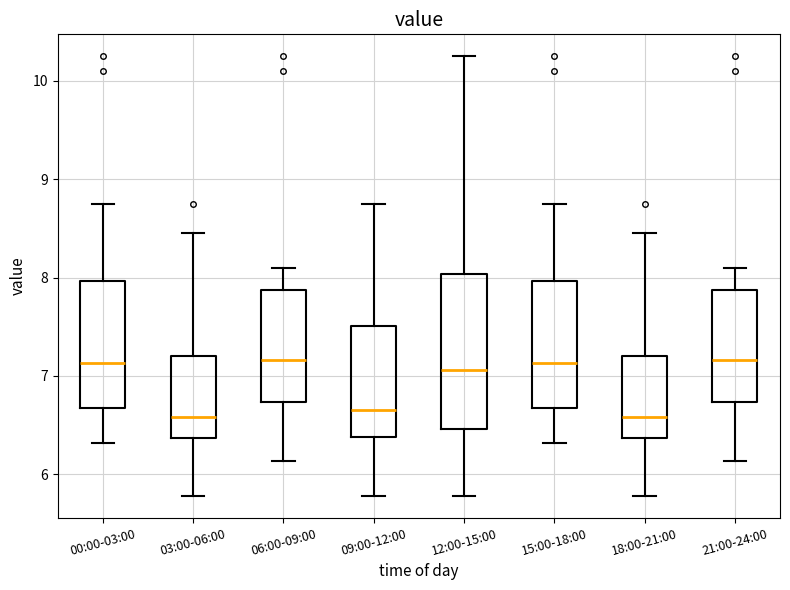

Comparing the boxes themselves (not the whiskers), which one is the tallest?

12:00-15:00